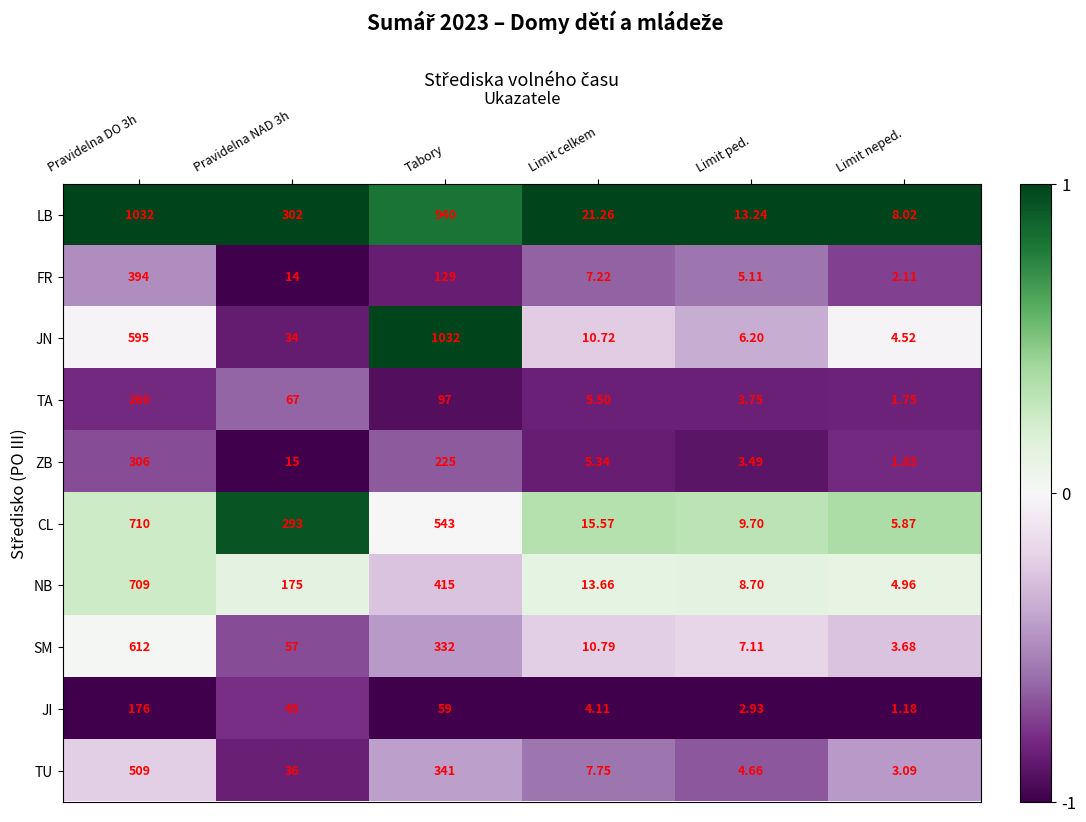

How many categories are shown in the chart?

6